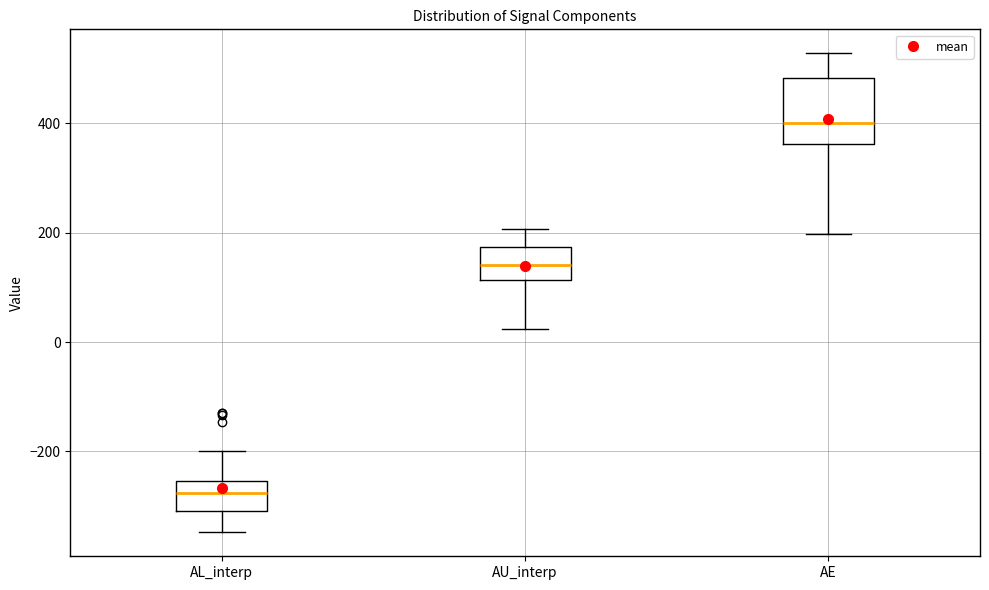

Reading left to right, transcribe this box plot: for each box, give where its median line is, the range the box spans, and where its two whiskers end, as read against the y-axis. The values are not printed on the chart, so give them approximately, as read against the axis.

AL_interp: median -280, box -300 to -260, whiskers -340 to -200
AU_interp: median 140, box 120 to 180, whiskers 20 to 200
AE: median 400, box 360 to 480, whiskers 200 to 520